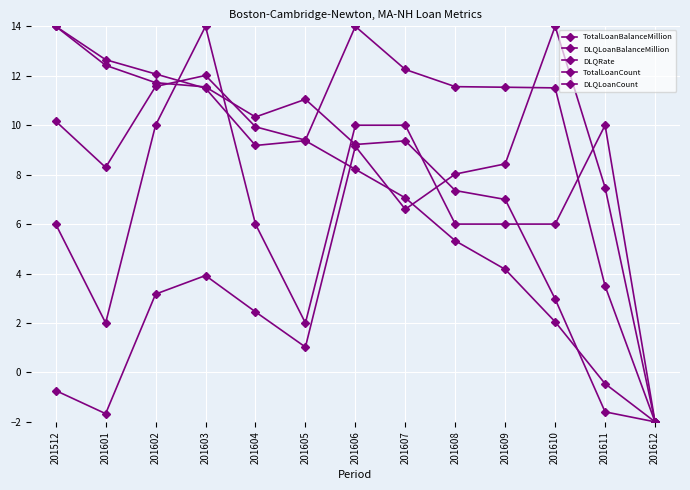

Does the chart display data point markers on the line(s)?

Yes